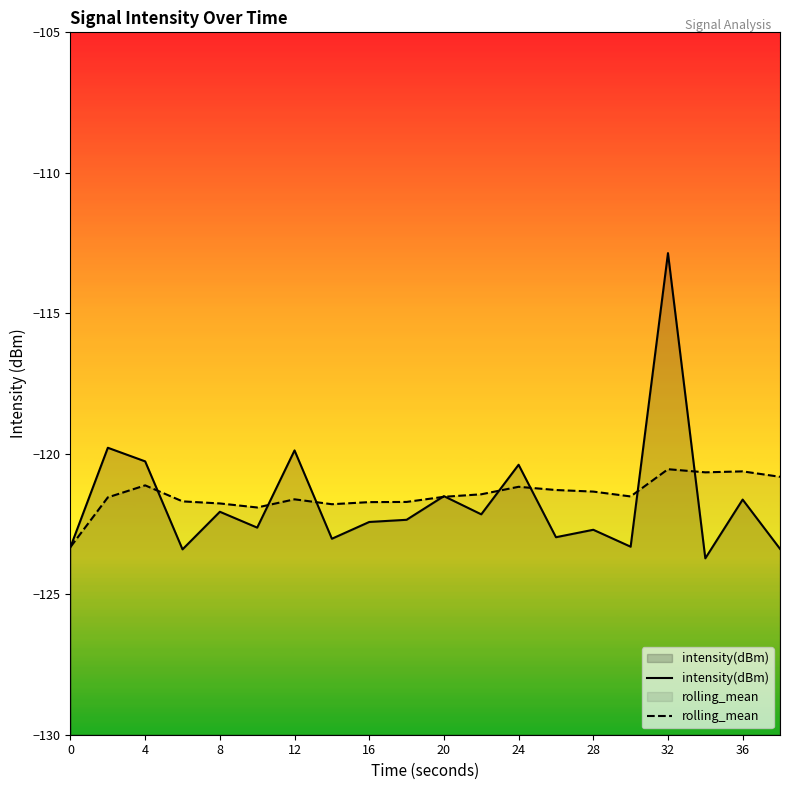

Where does the rolling_mean series first go above -121?

32